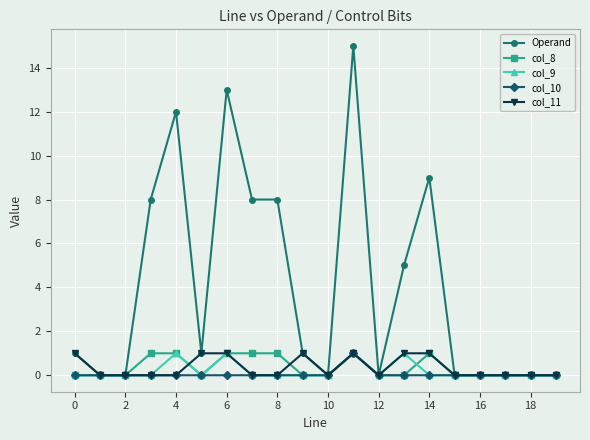

In col_9, how many points are higher than both neighbors (excluding endpoints)?

4